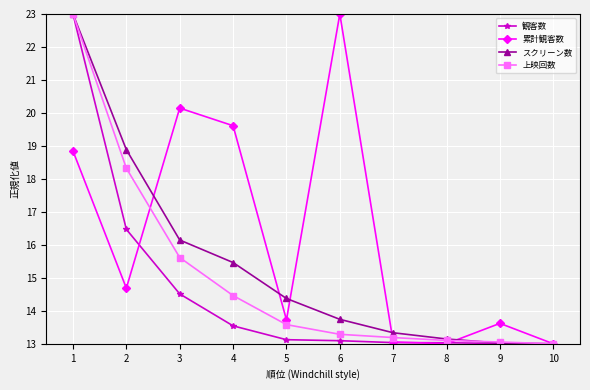

What is the maximum value shown in the chart?

23.0